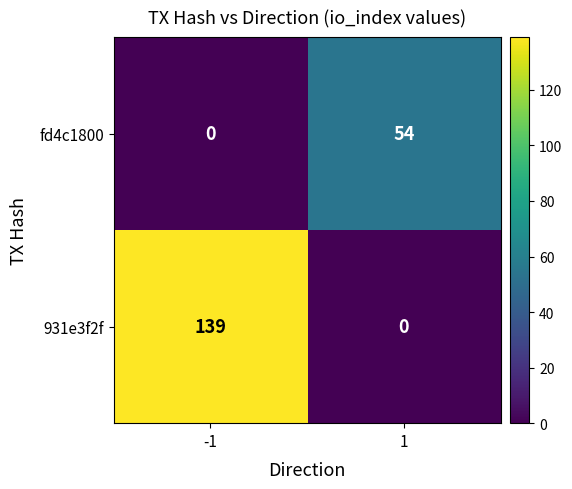

At how many categories does at least one series exceed 29?

2